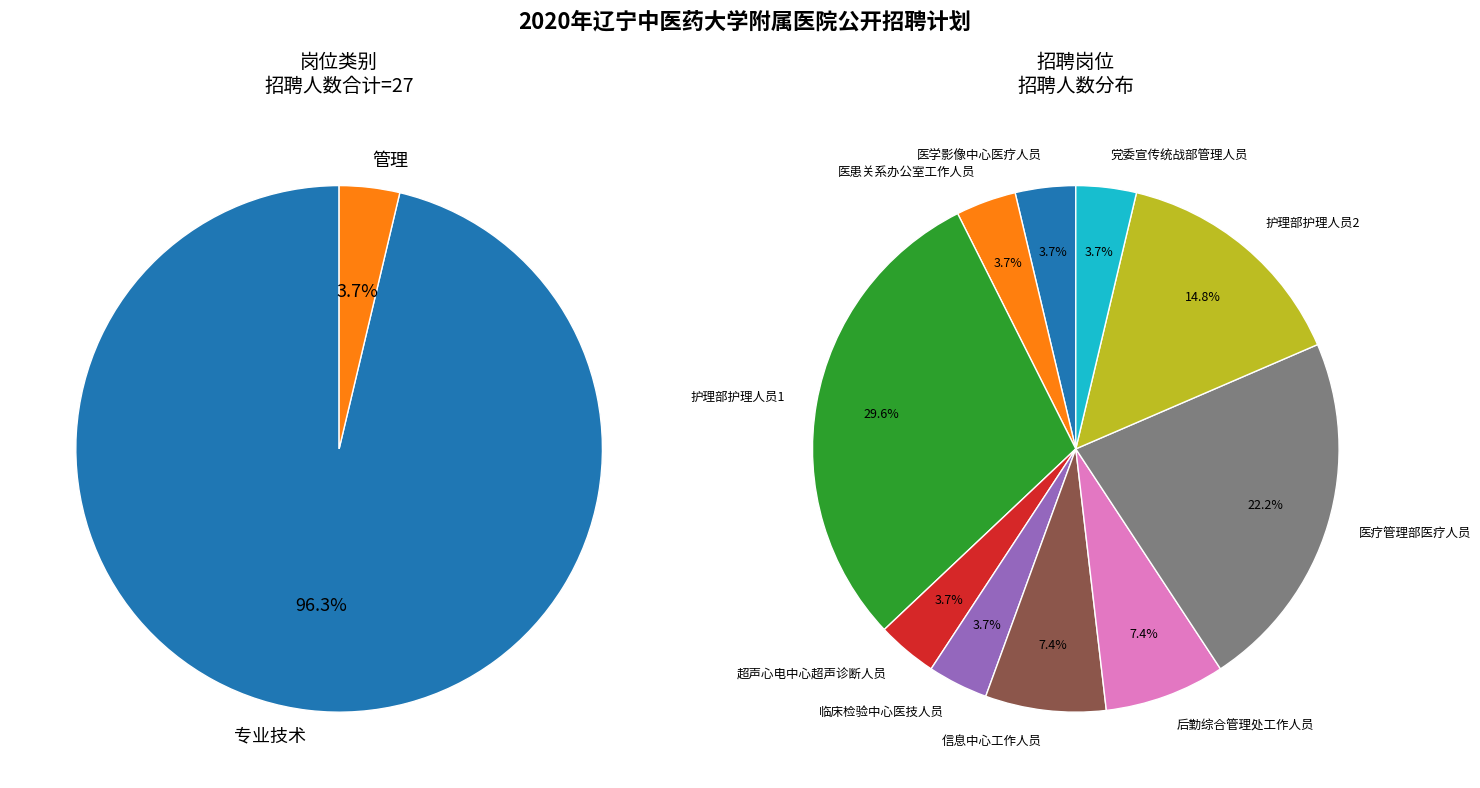

Count the number of slices in the pie.

10